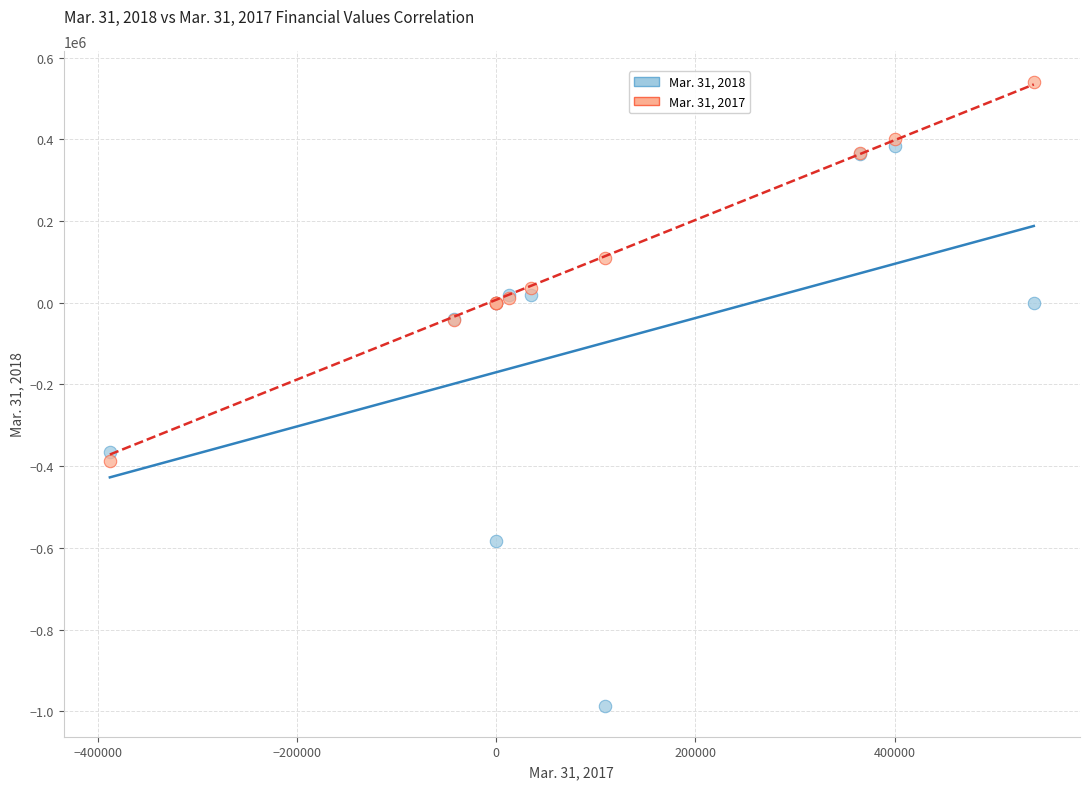

Which series reaches the minimum Y coordinate?

Mar. 31, 2018